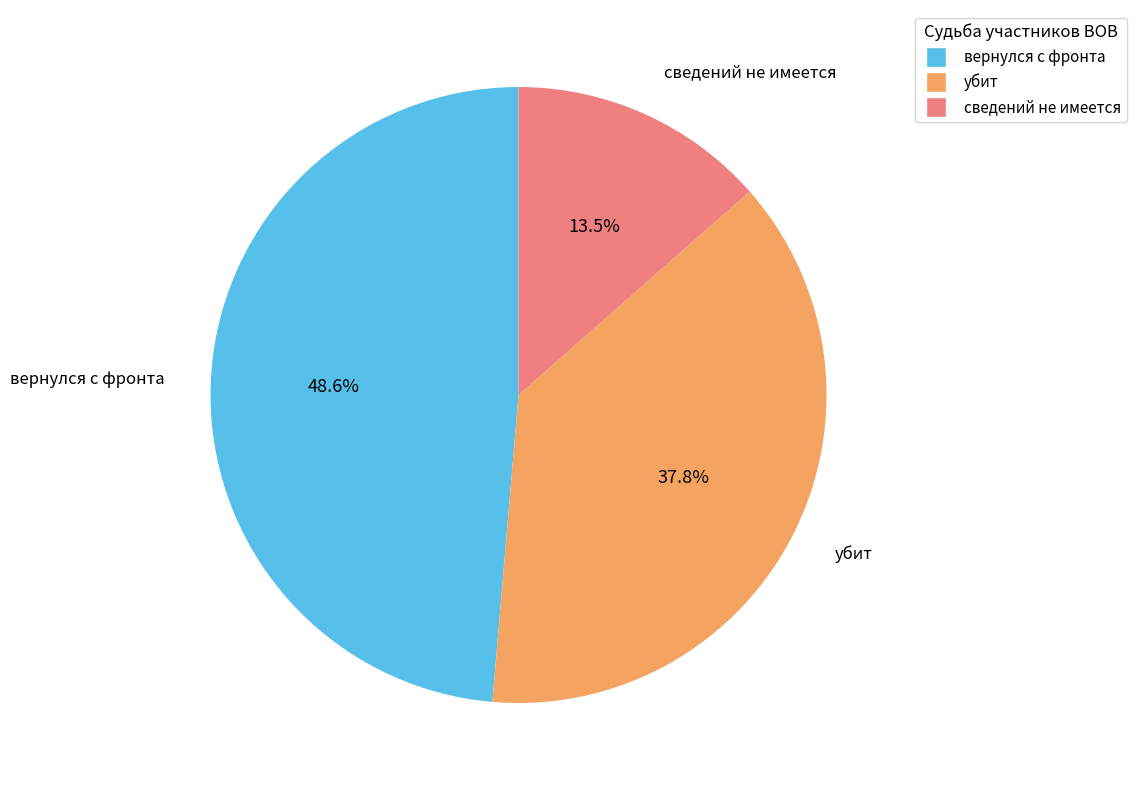

Which slice is the smallest?

сведений не имеется